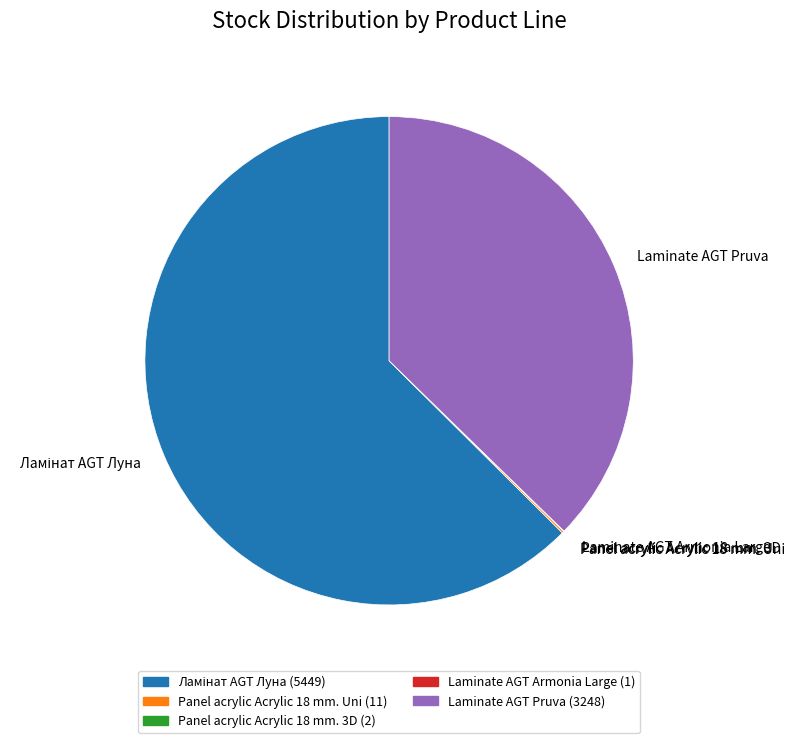

Does Laminate AGT Pruva account for over 50% of the chart?

No